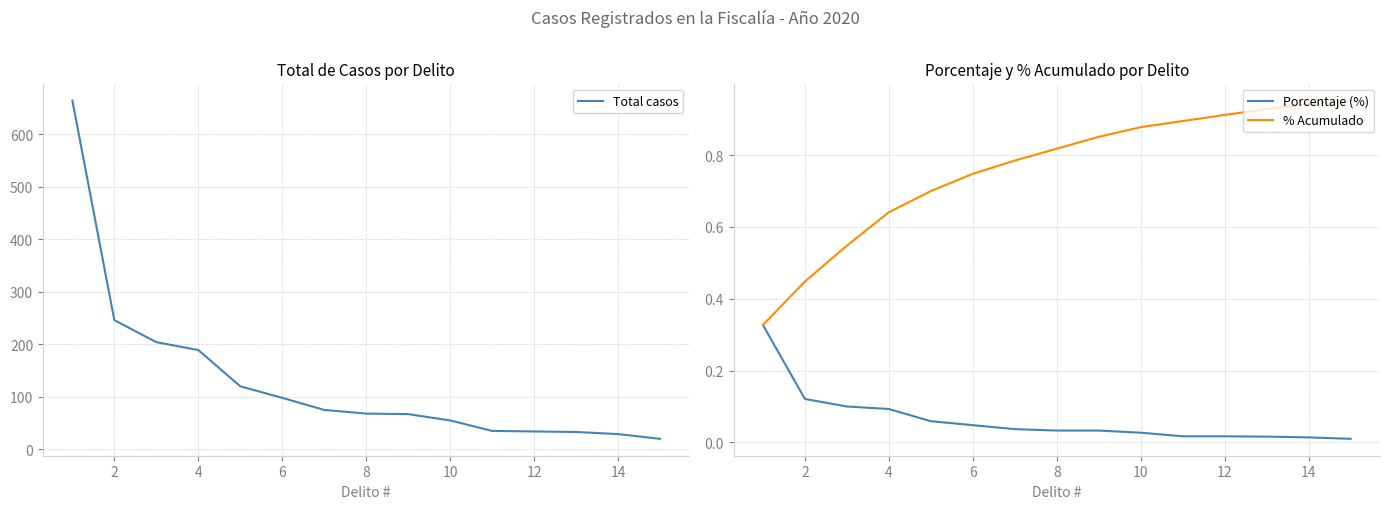

True or false: % Acumulado and Total casos intersect in this chart.

False